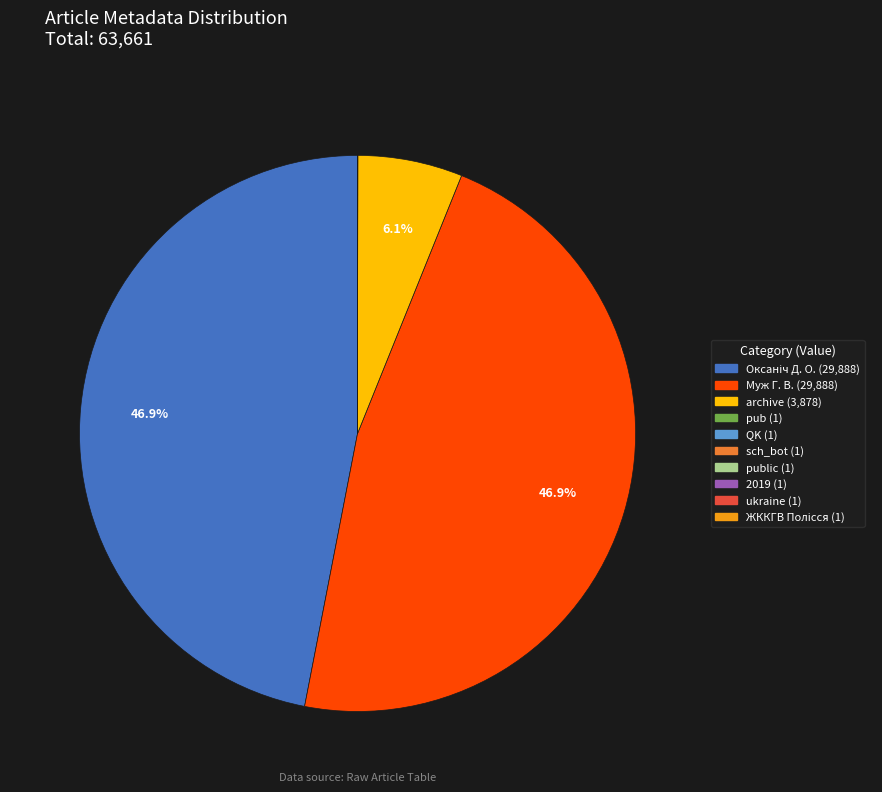

Does any single category account for the majority?

No